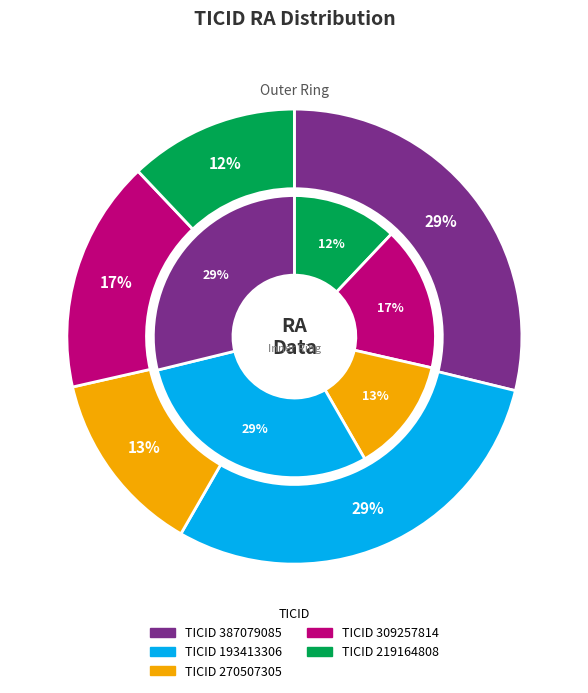

How many segments does this pie chart have?

5